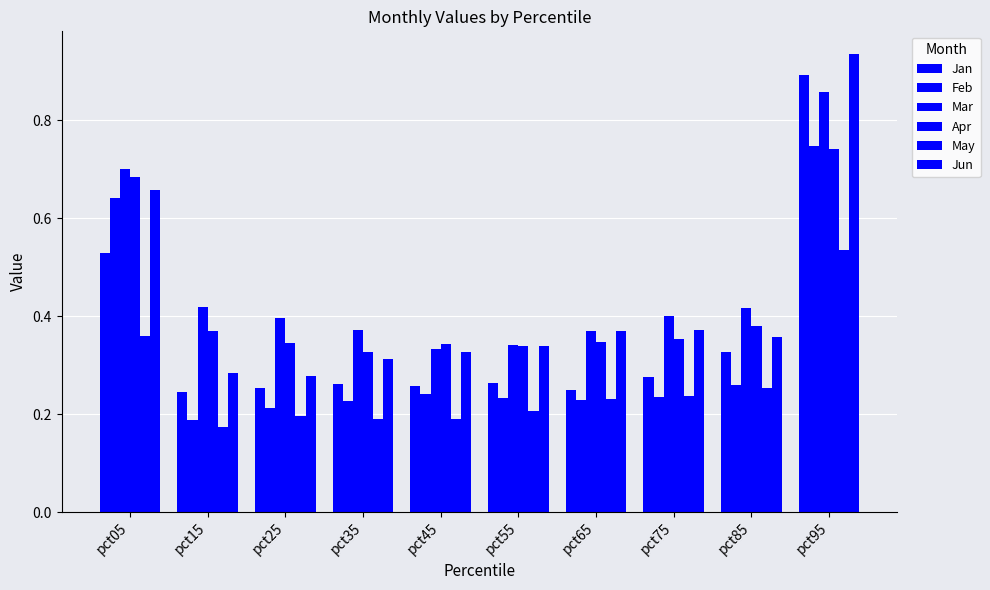

What is the value of the Jun bar at the 8th from the left?

0.4